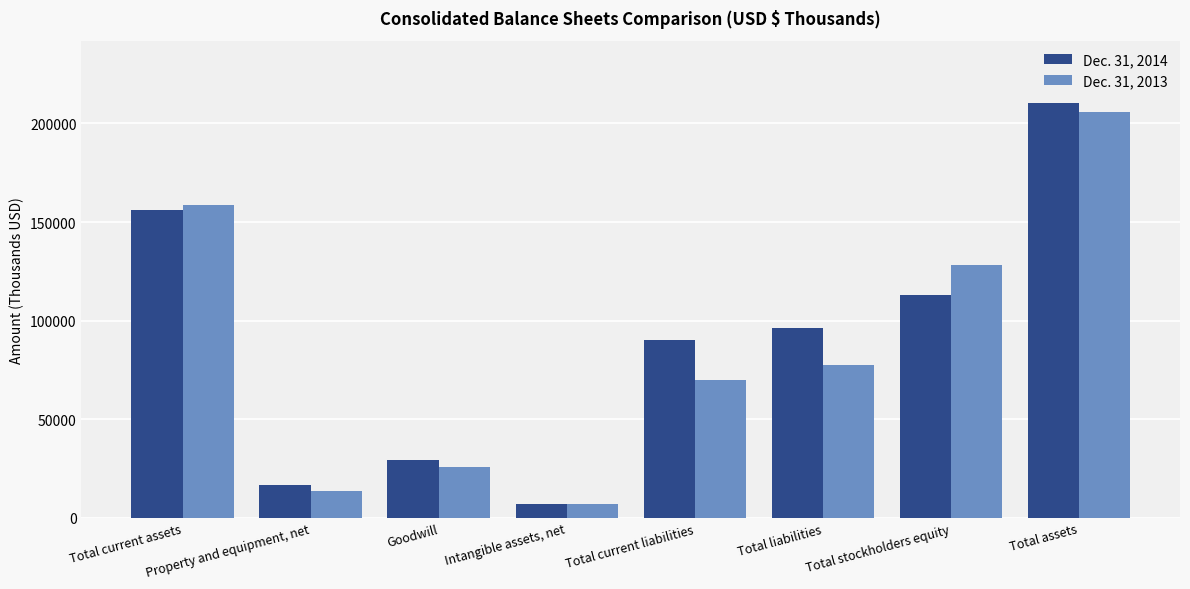

Does the chart contain any negative values?

No